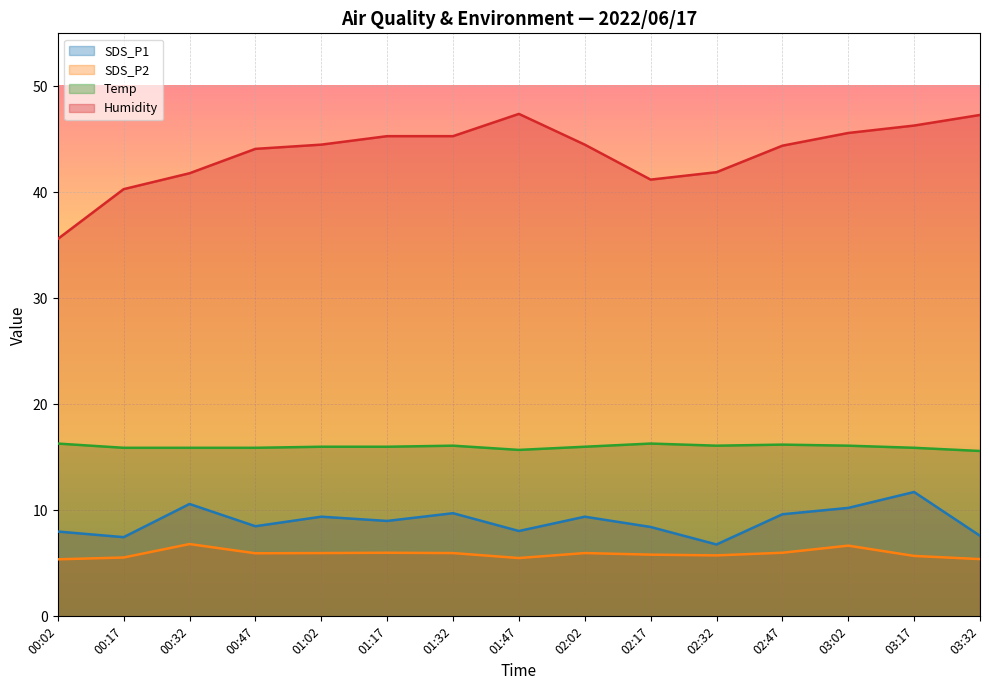

At how many categories does at least one series exceed 23?

15